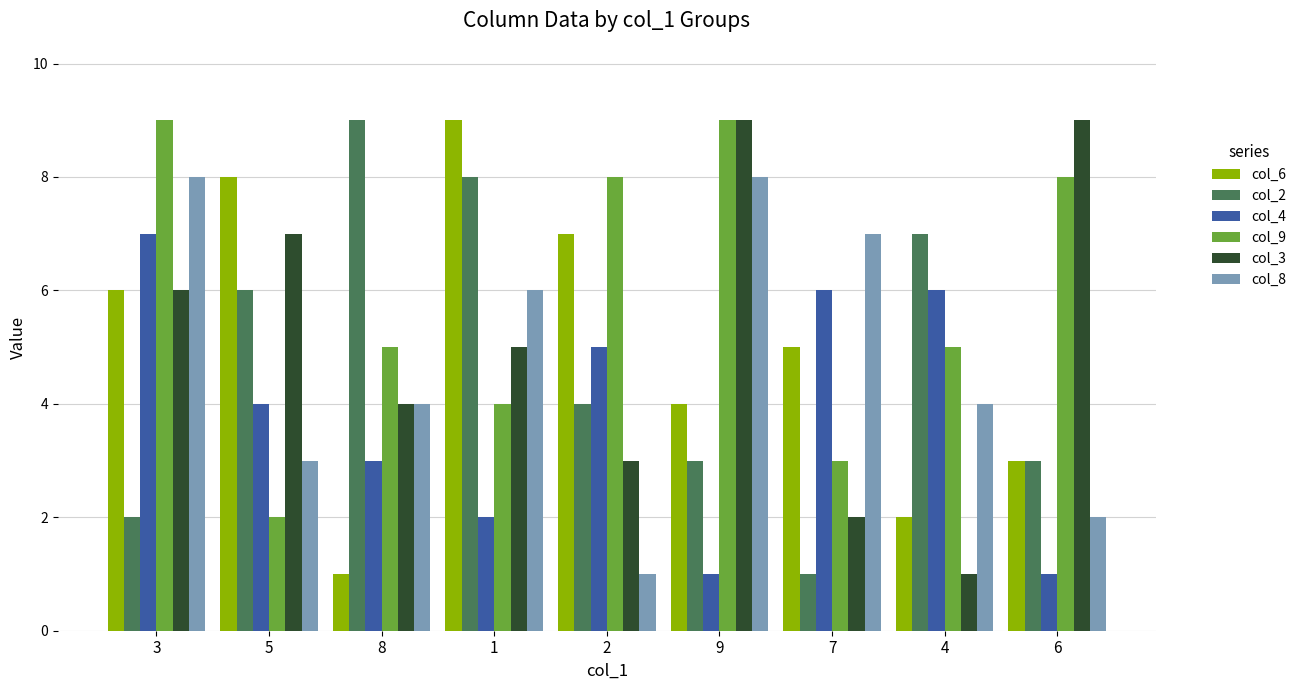

How many data points does each series have?

9